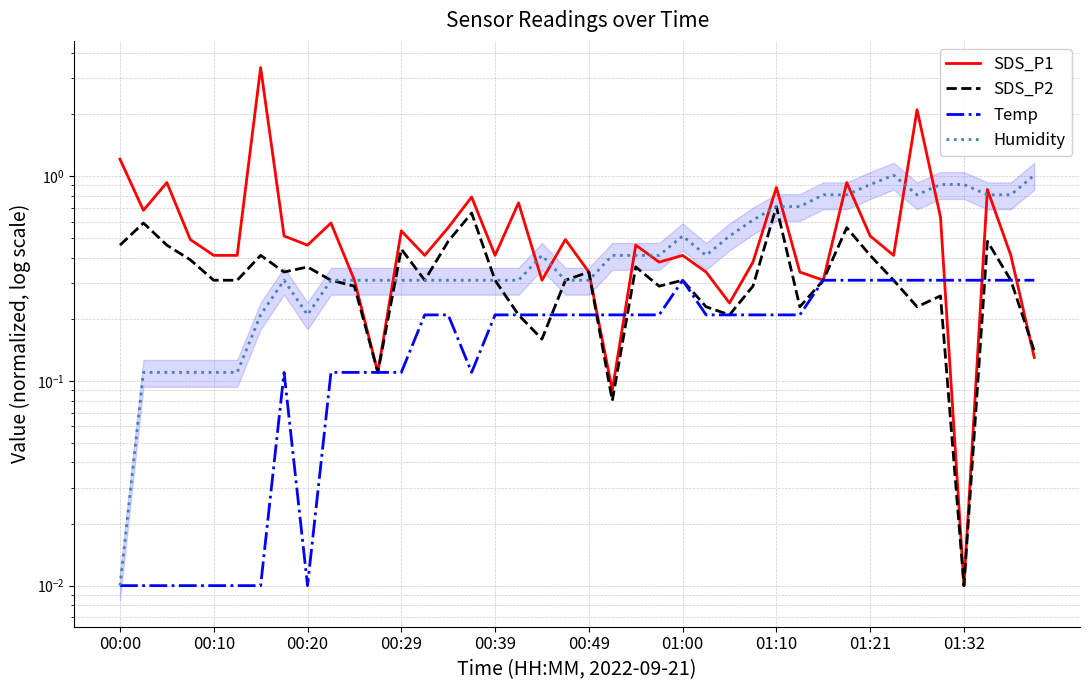

Between which two adjacent categories do Temp and SDS_P2 first intersect?

17 and 18